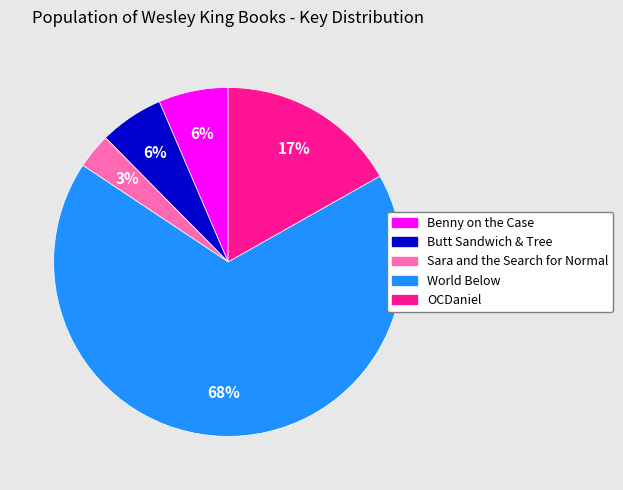

To the nearest percent, what is the combined percentage of Butt Sandwich & Tree and Sara and the Search for Normal?

9%